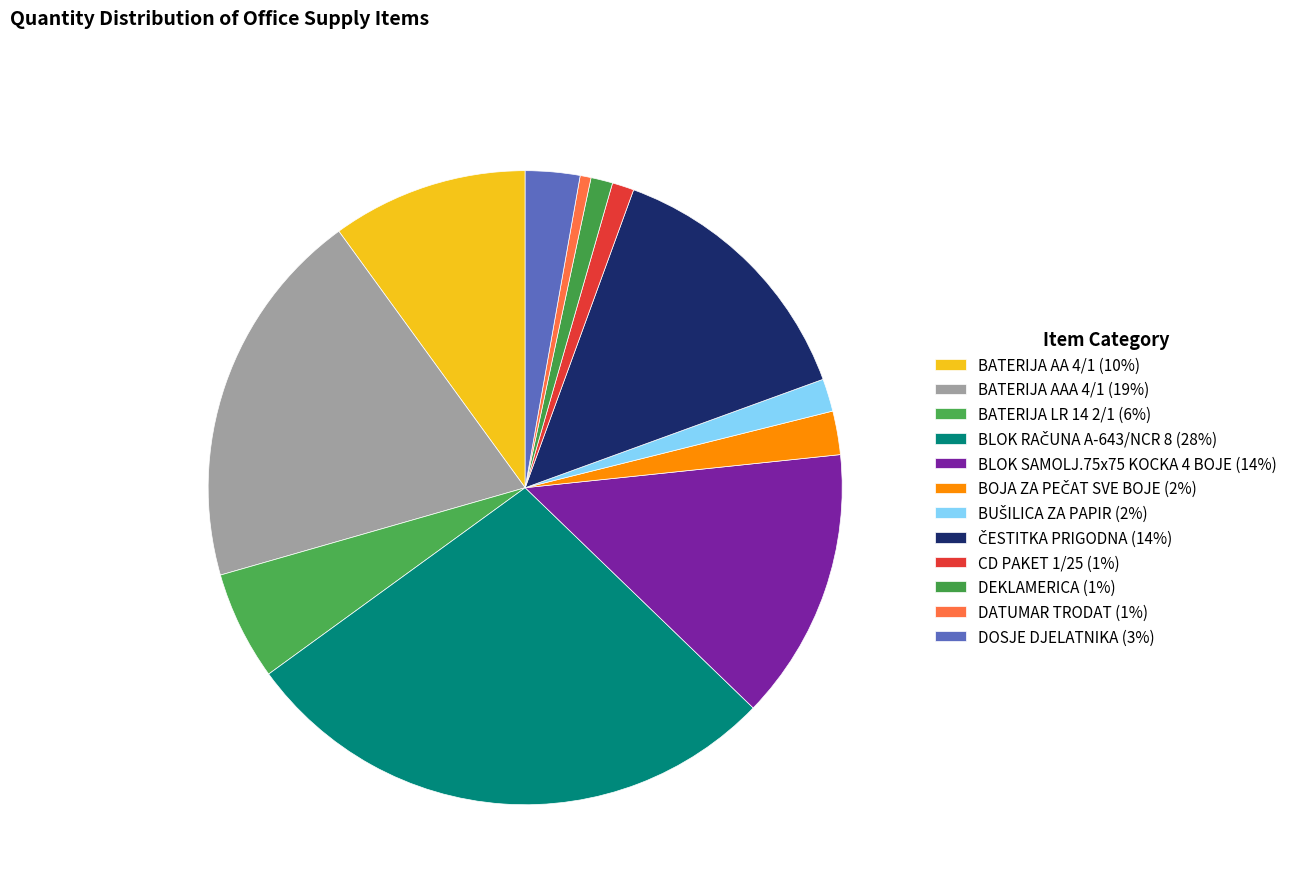

Rank the categories by value from lowest to highest.

DATUMAR TRODAT, CD PAKET 1/25, DEKLAMERICA, BUŠILICA ZA PAPIR, BOJA ZA PEČAT SVE BOJE, DOSJE DJELATNIKA, BATERIJA LR 14 2/1, BATERIJA AA 4/1, BLOK SAMOLJ.75x75 KOCKA 4 BOJE, ČESTITKA PRIGODNA, BATERIJA AAA 4/1, BLOK RAČUNA A-643/NCR 8